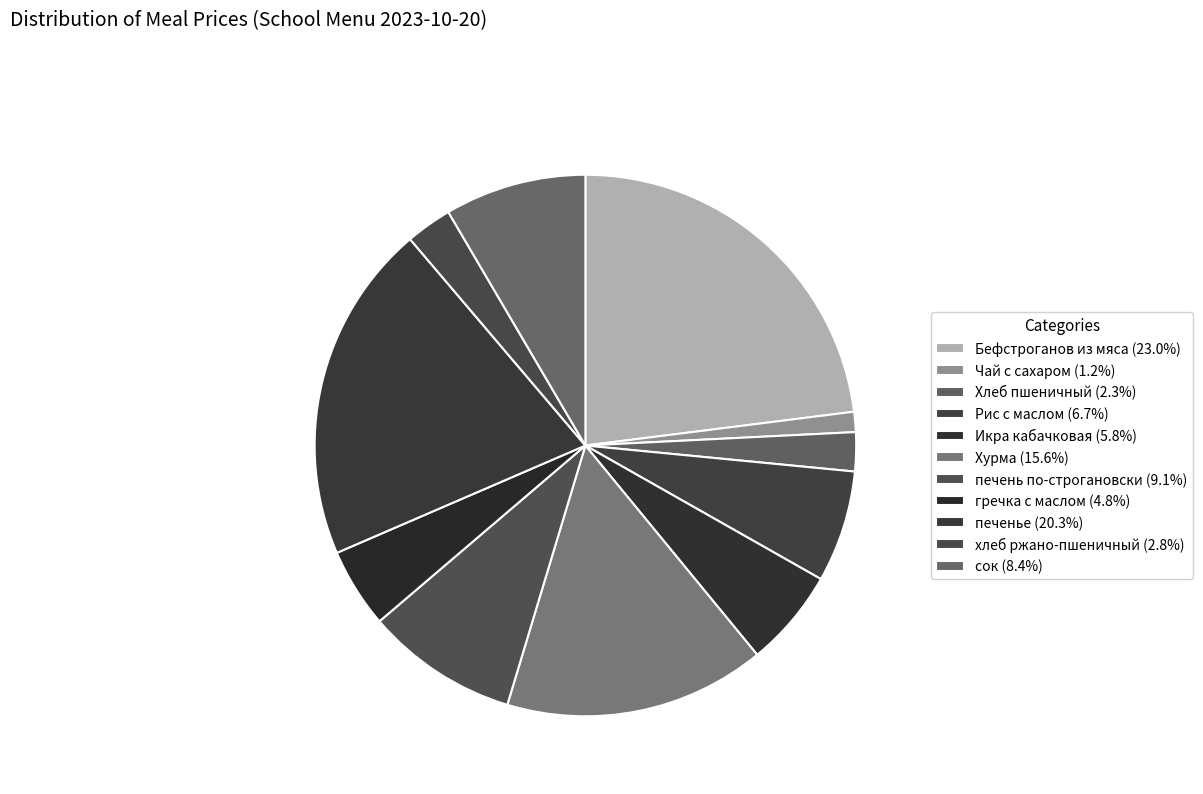

To the nearest percent, what is the difference between the largest and smallest slice percentages?

22%